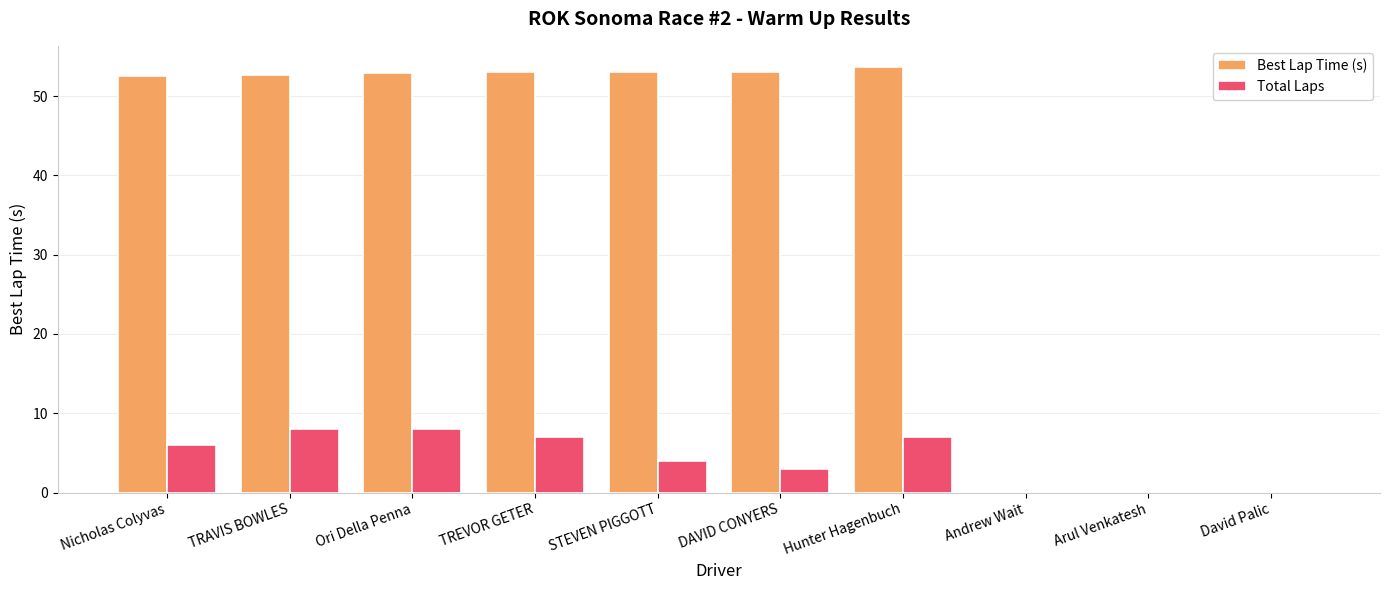

What is the sum of all Total Laps values?

43.0